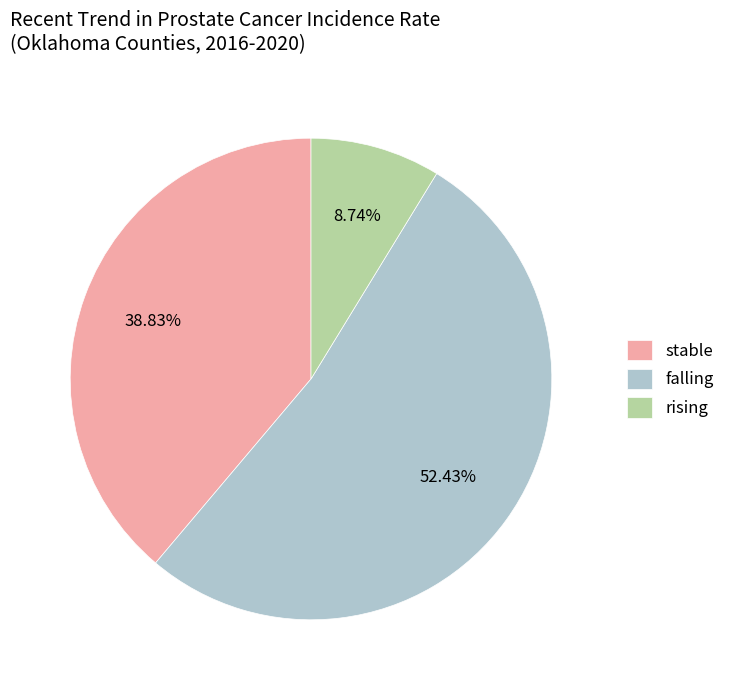

Which category accounts for the majority?

falling